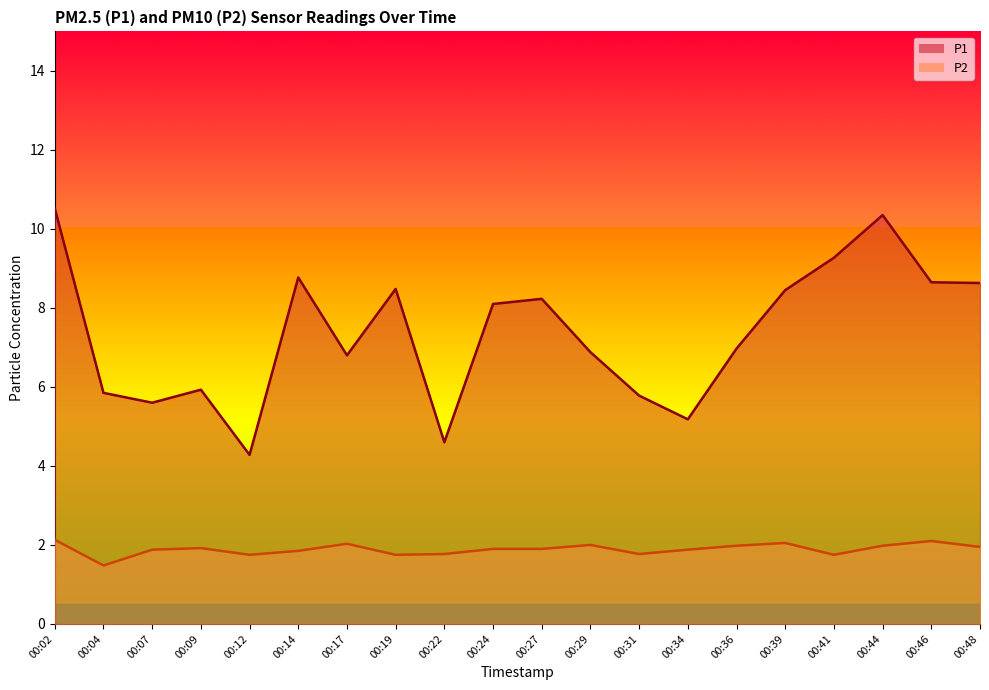

True or false: P1 has more than 1 points higher than both neighbors.

True